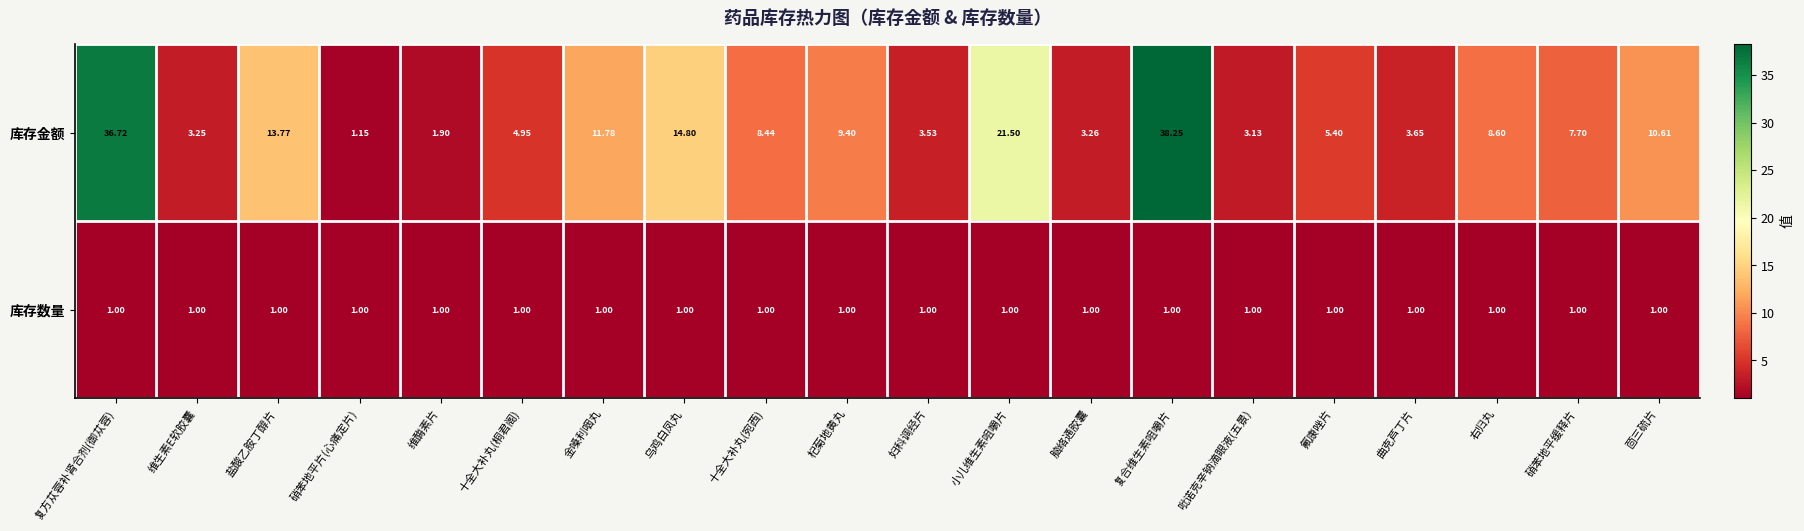

Count the number of categories in the chart.

20